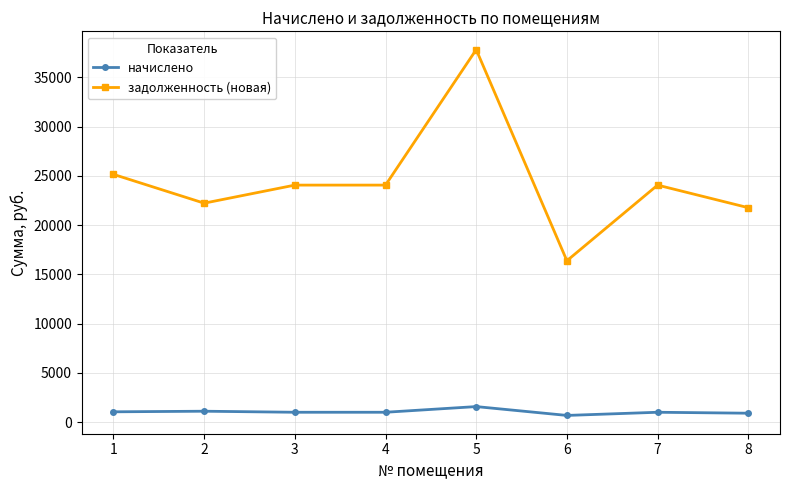

What is the total value across all series at 7?

25069.0